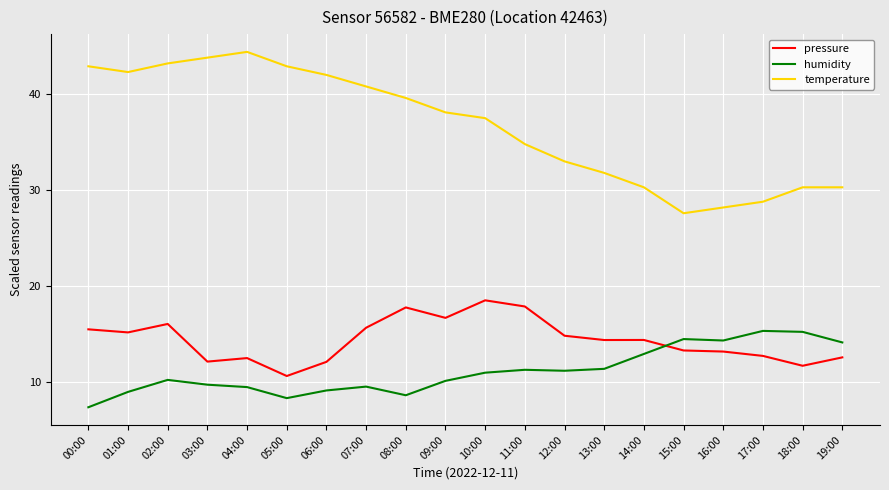

What is the total value across all series at 04:00?

66.4